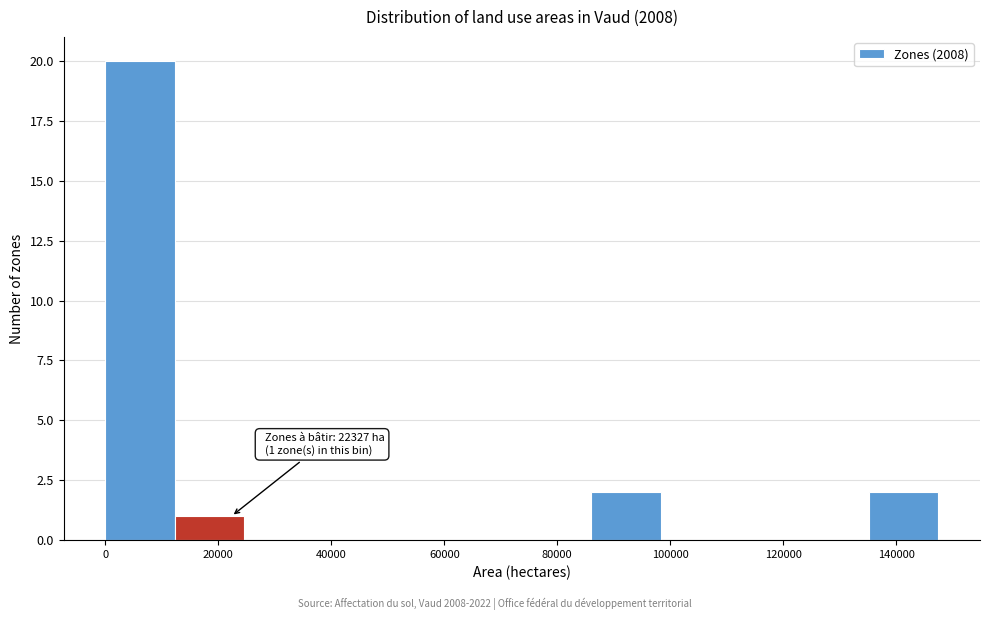

Over which range of the x-axis is the bar tallest?

0 to 12000